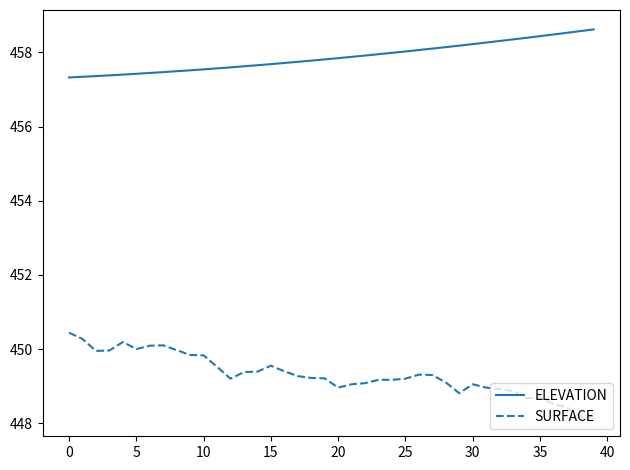

List the series in order of their overall mean, lowest first.

SURFACE, ELEVATION